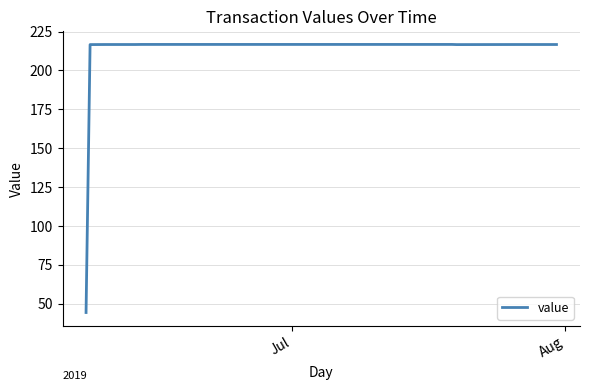

What is the smallest value displayed?

44.2